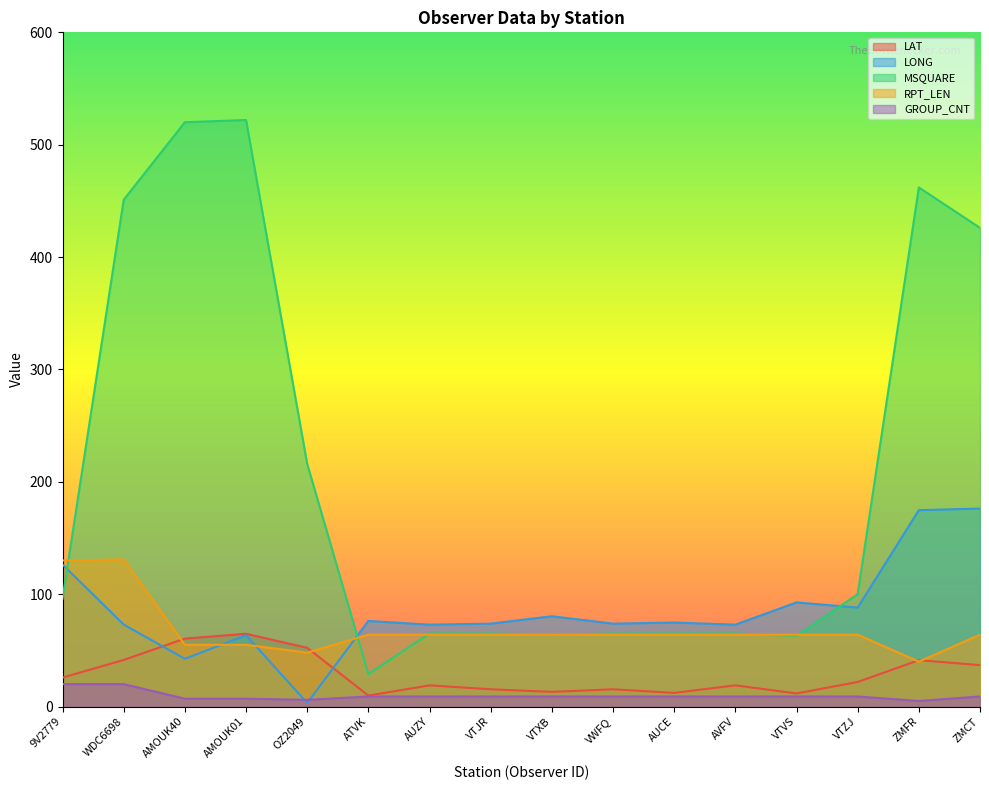

True or false: RPT_LEN has more than 0 points higher than both neighbors.

True